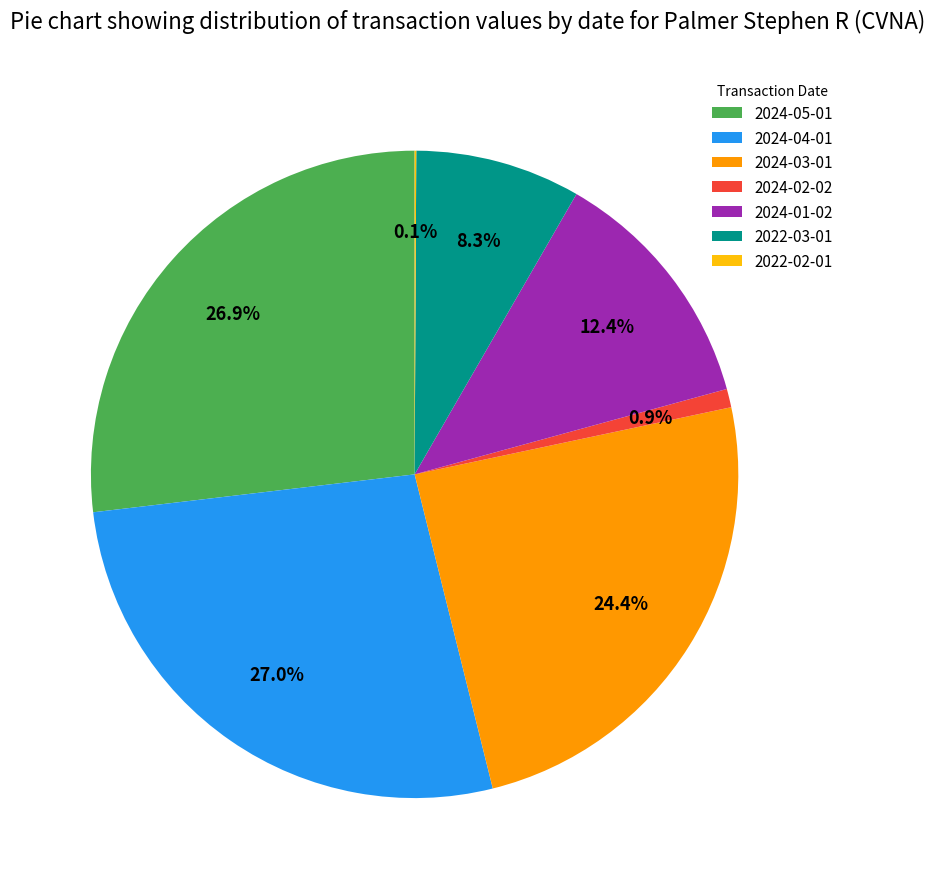

What percentage is the 2024-02-02 slice, to the nearest percent?

1%